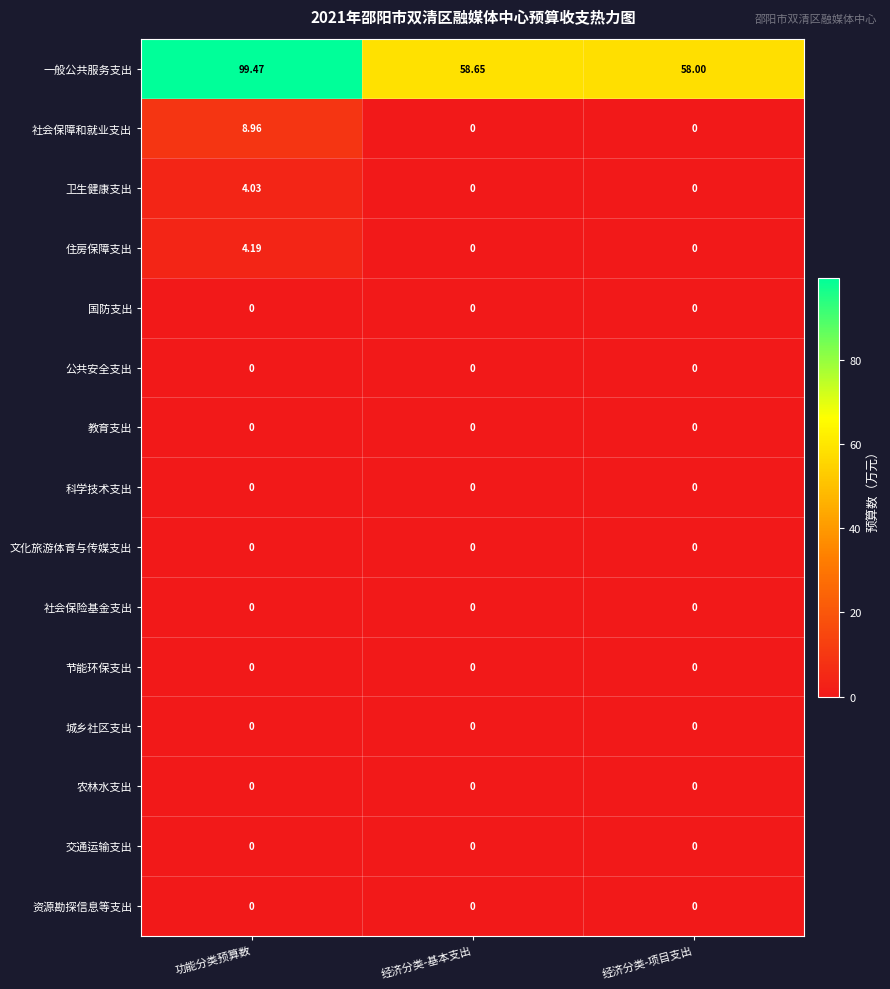

Which series has the largest total across all categories?

一般公共服务支出